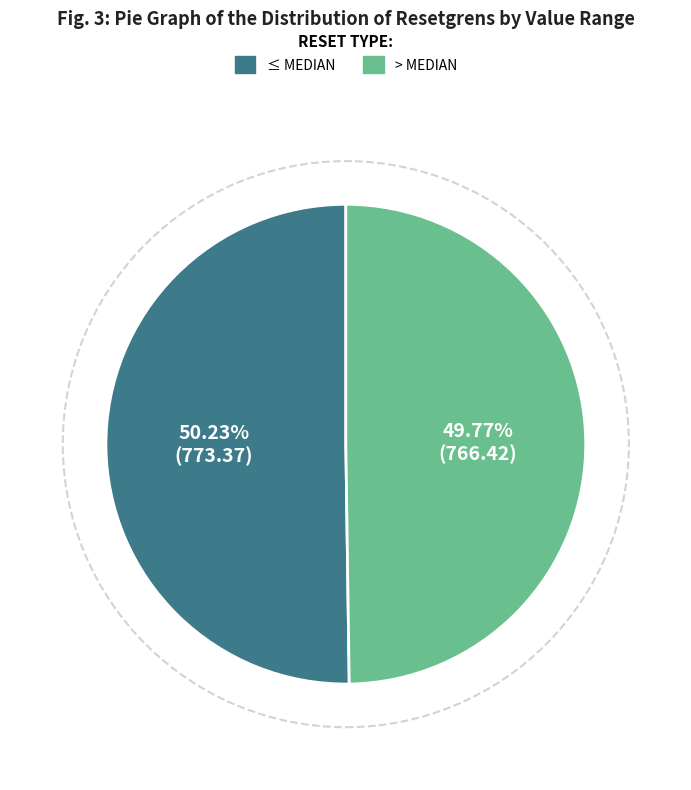

Is there a majority slice in this chart?

Yes